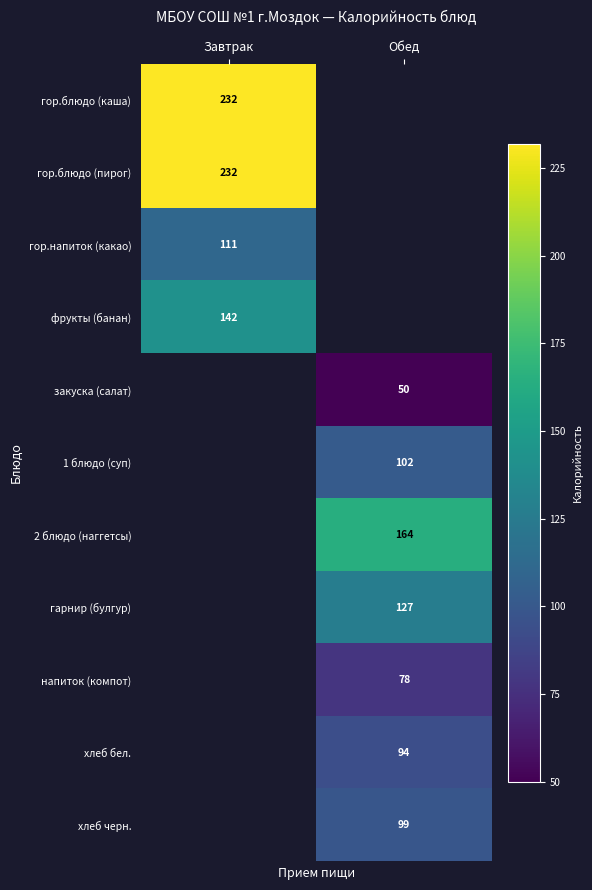

True or false: хлеб черн. has a value of 40 at Обед.

False